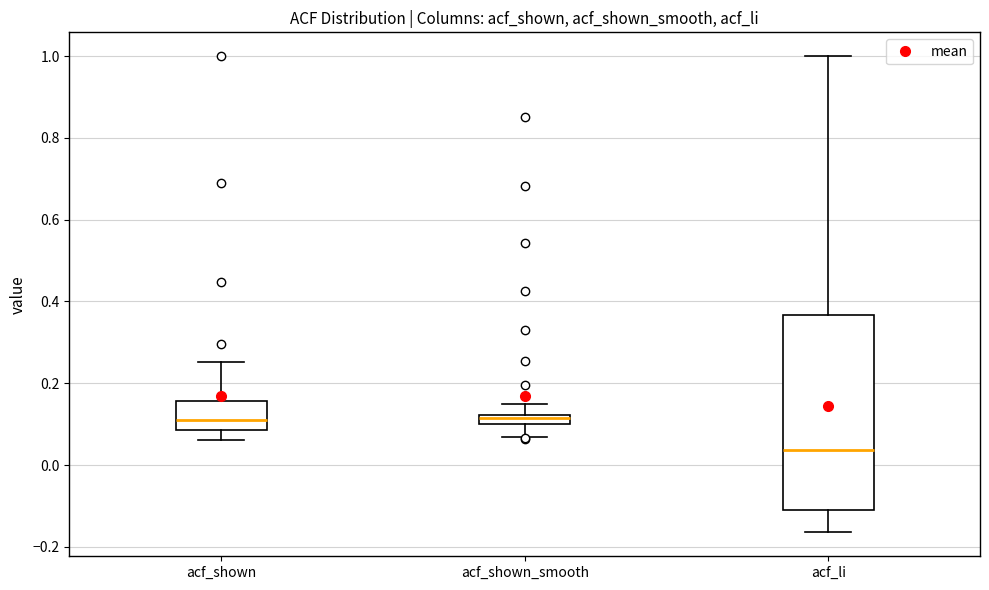

Where does the upper whisker of the box for acf_li end on the y-axis? The values are not printed on the chart, so give them approximately, as read against the axis.

1.00